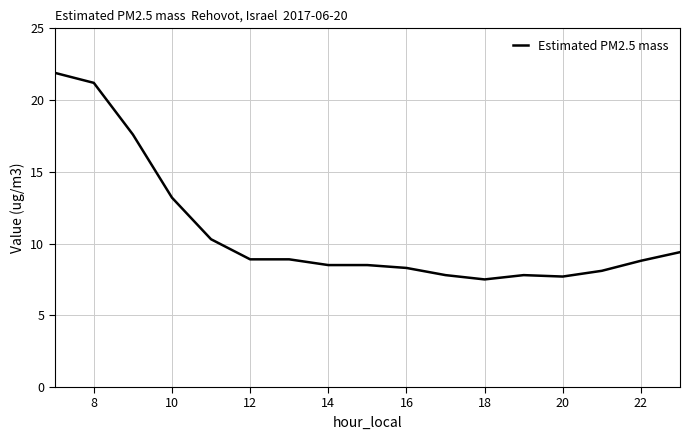

What is the average value?

10.8